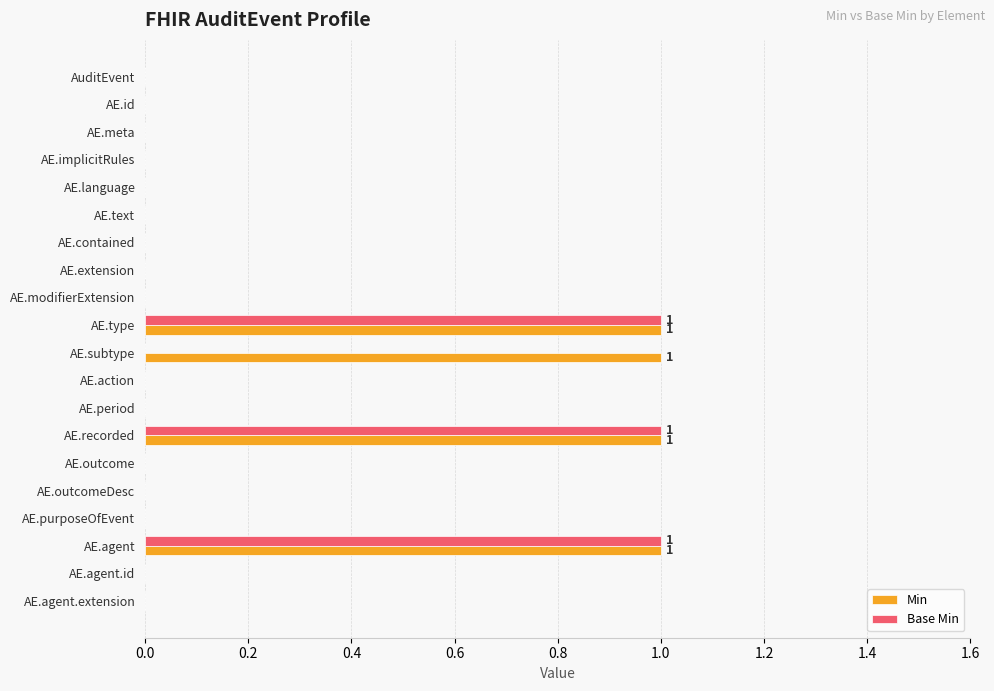

What is the sum of all Base Min values?

3